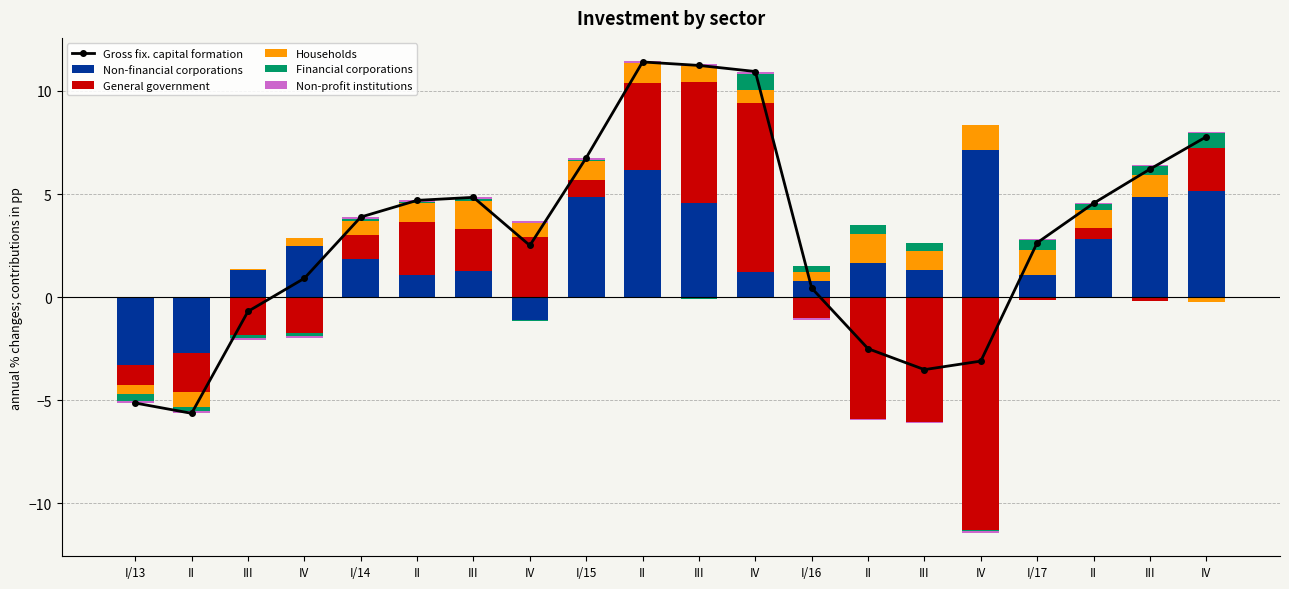

How many data points does each series have?

20